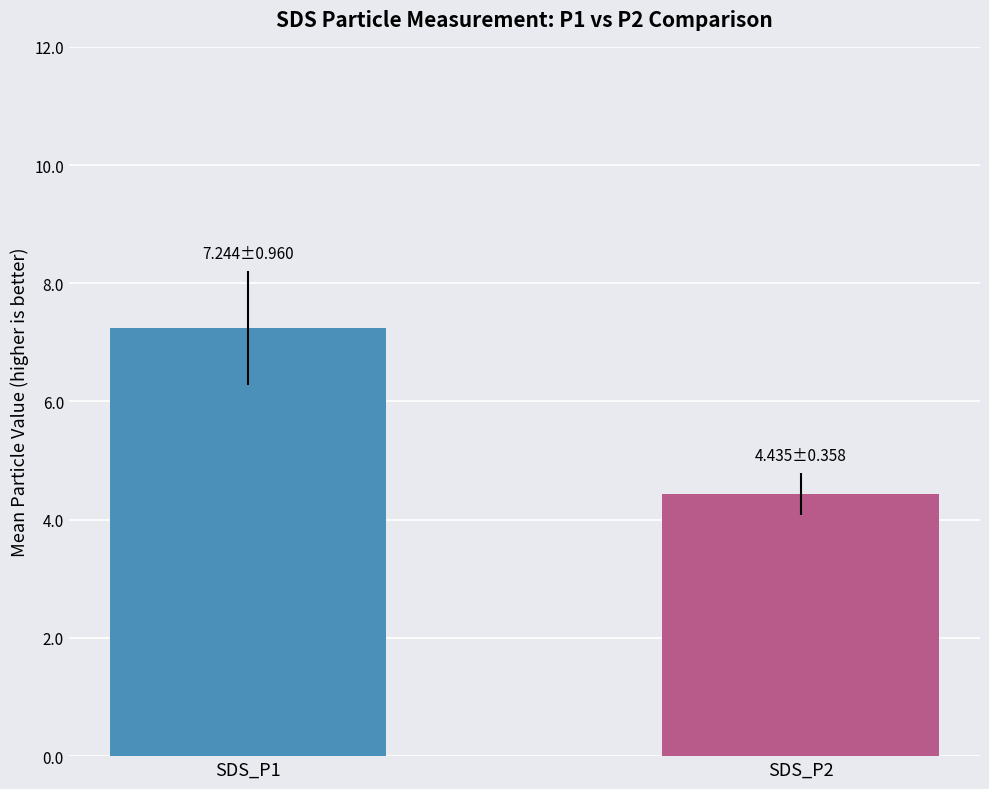

What is the minimum value shown in the chart?

4.4